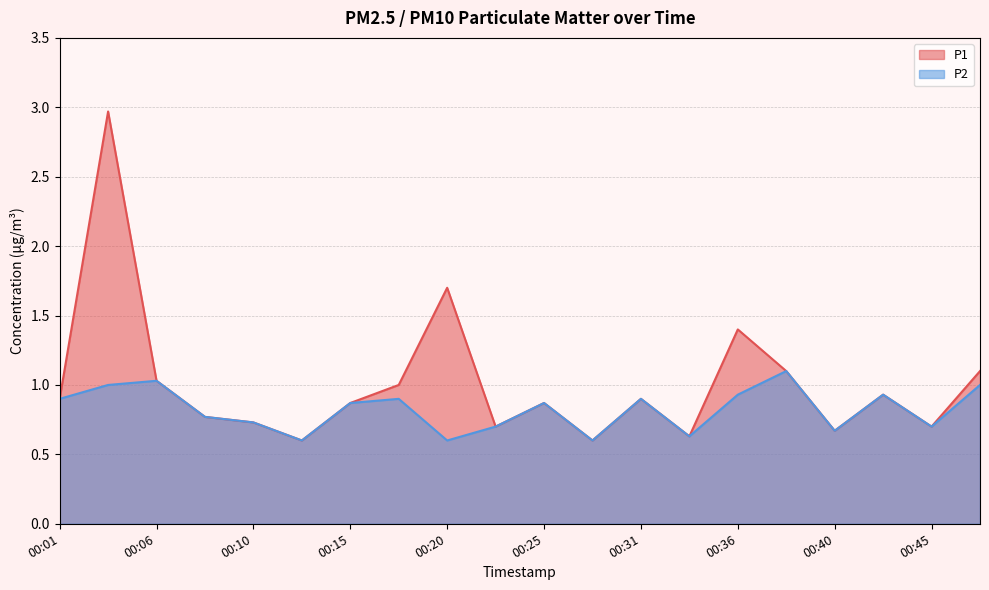

True or false: P2 and P1 intersect in this chart.

False